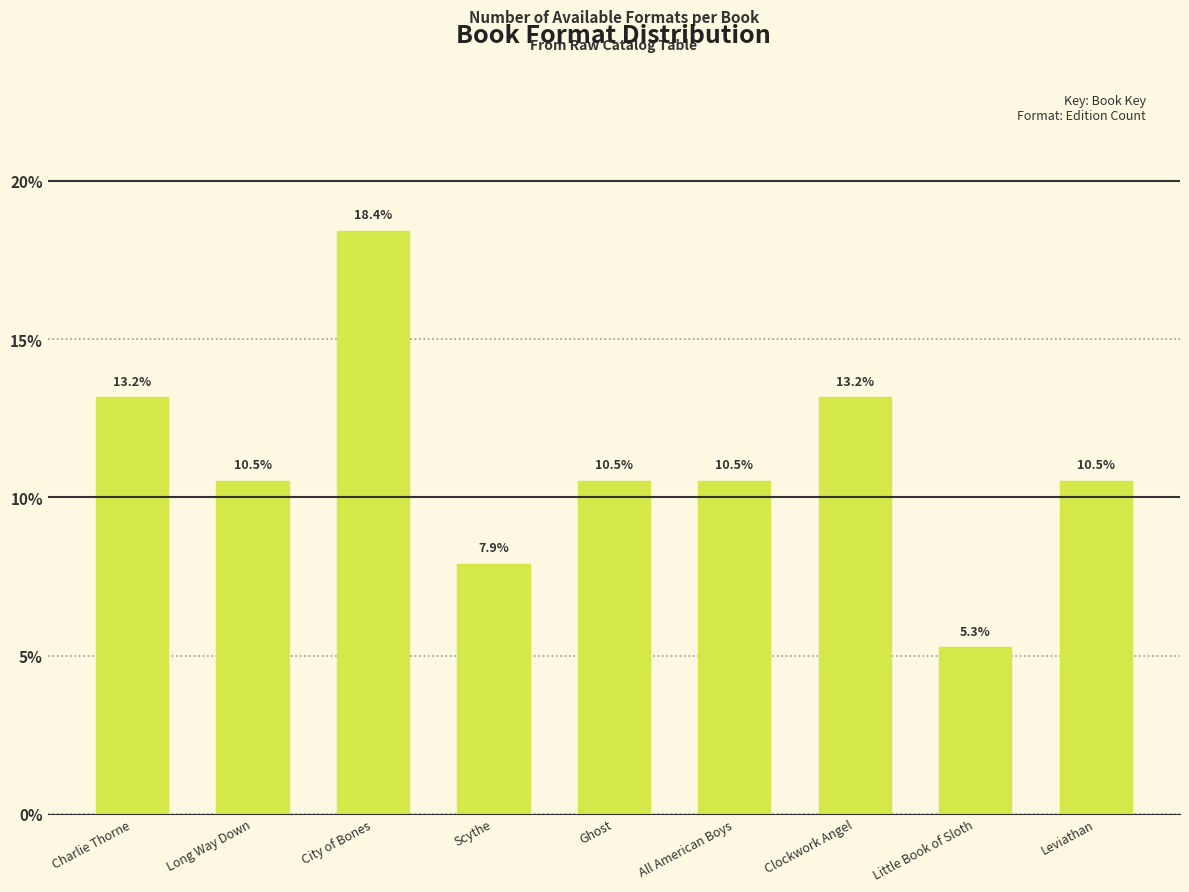

Reading left to right, what are all the values shown in this chart?

Charlie Thorne=13.2	Long Way Down=10.5	City of Bones=18.4	Scythe=7.9	Ghost=10.5	All American Boys=10.5	Clockwork Angel=13.2	Little Book of Sloth=5.3	Leviathan=10.5